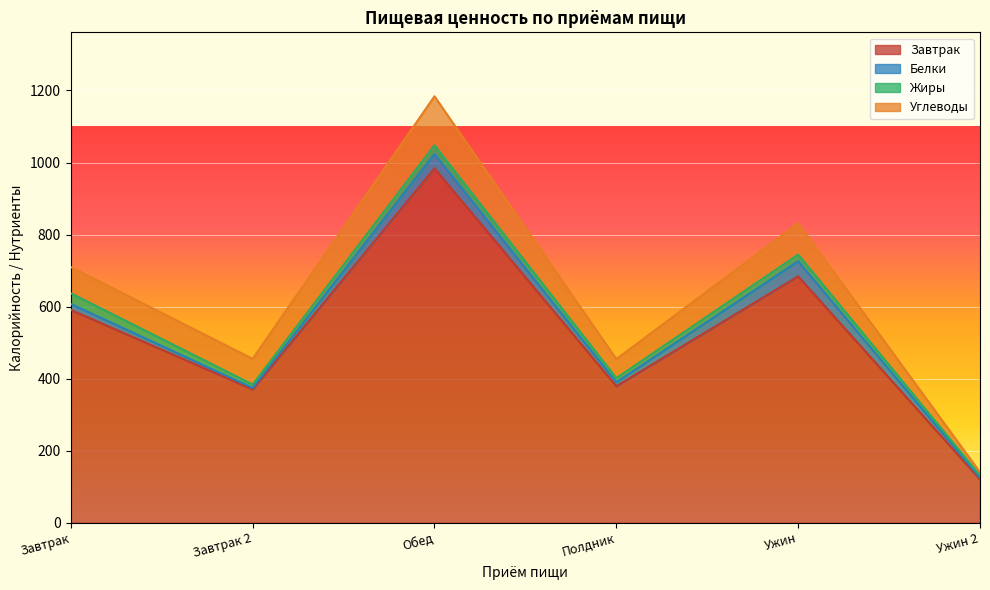

Is it true that Завтрак equals 455.5 at Обед?

False